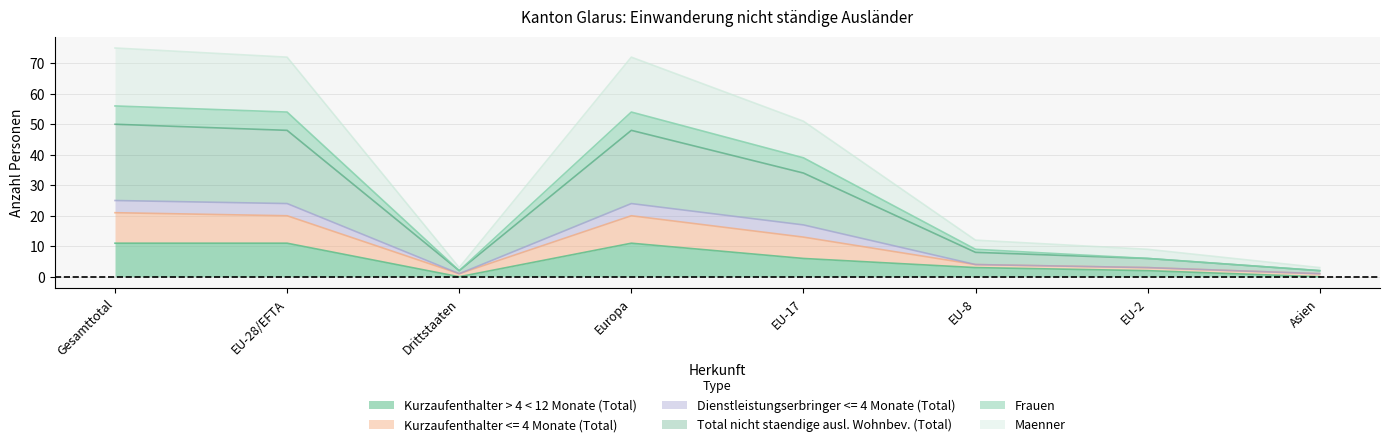

Is it true that Maenner equals 5 at EU-28/EFTA?

False